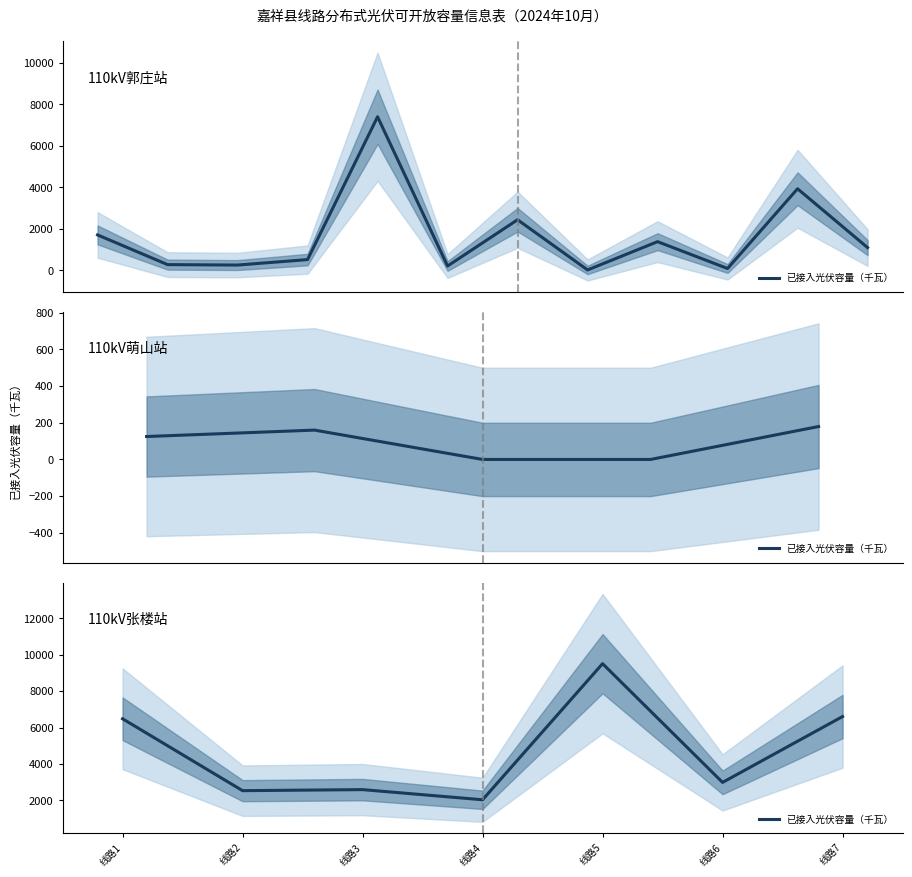

How many lines are shown in the chart?

1